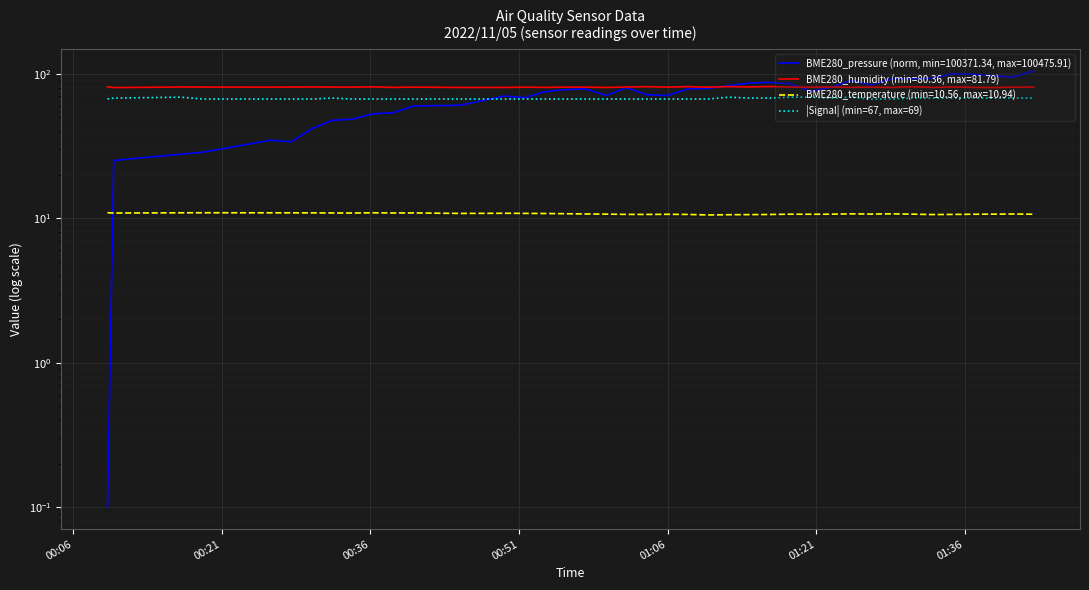

How many points are higher than both their immediate neighbors (excluding endpoints)?

4